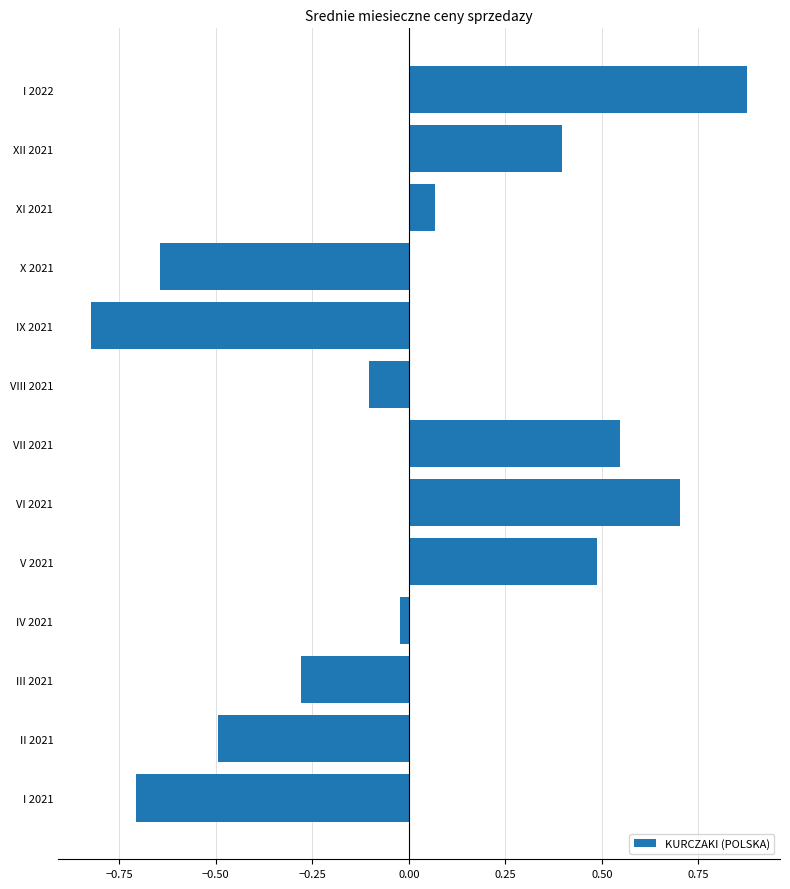

At which category does the chart reach its peak across all series?

I 2022